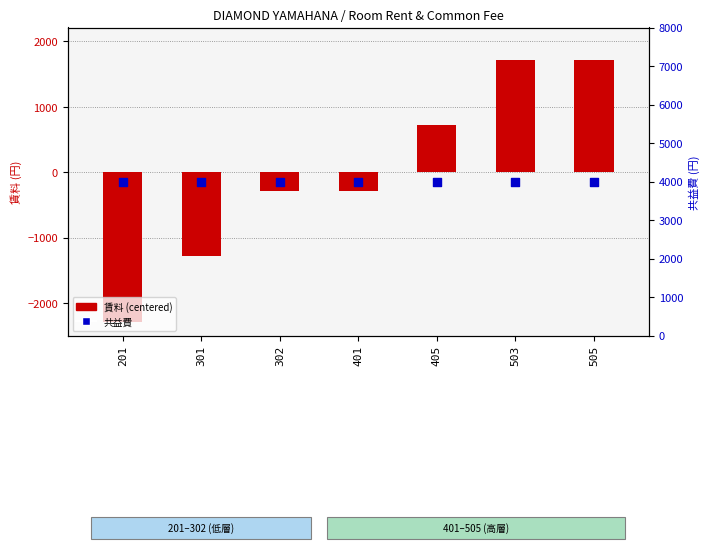

Is the value of 共益費 at 405 greater than the value of 賃料 (centered) at 201?

Yes